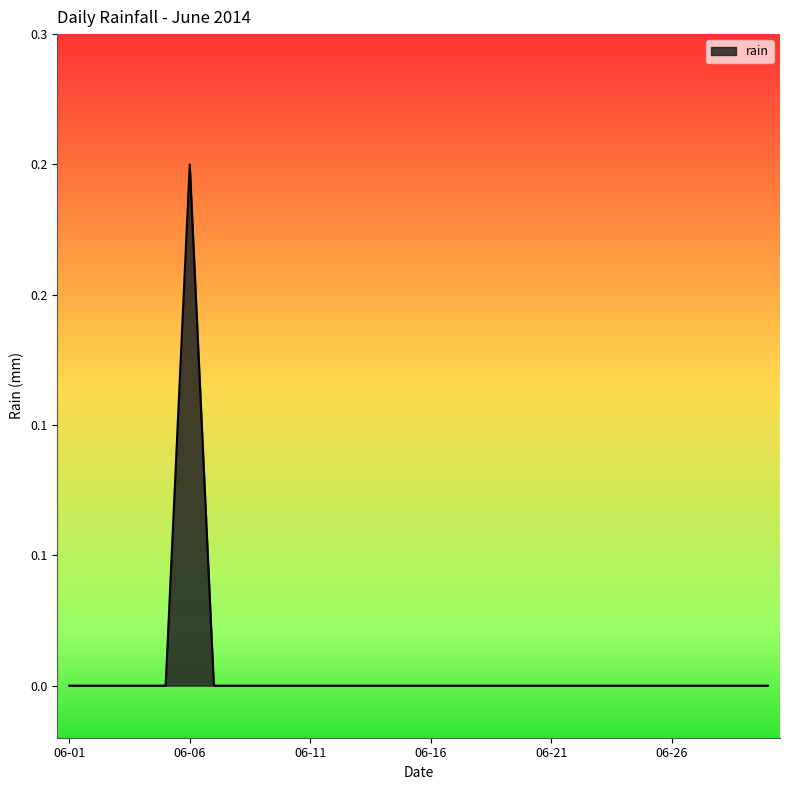

Does the chart display data point markers on the line(s)?

No